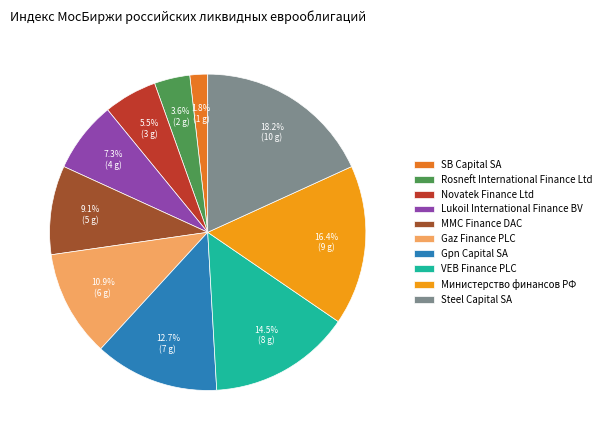

Is the sum of Министерство финансов РФ and Gaz Finance PLC greater than half?

No